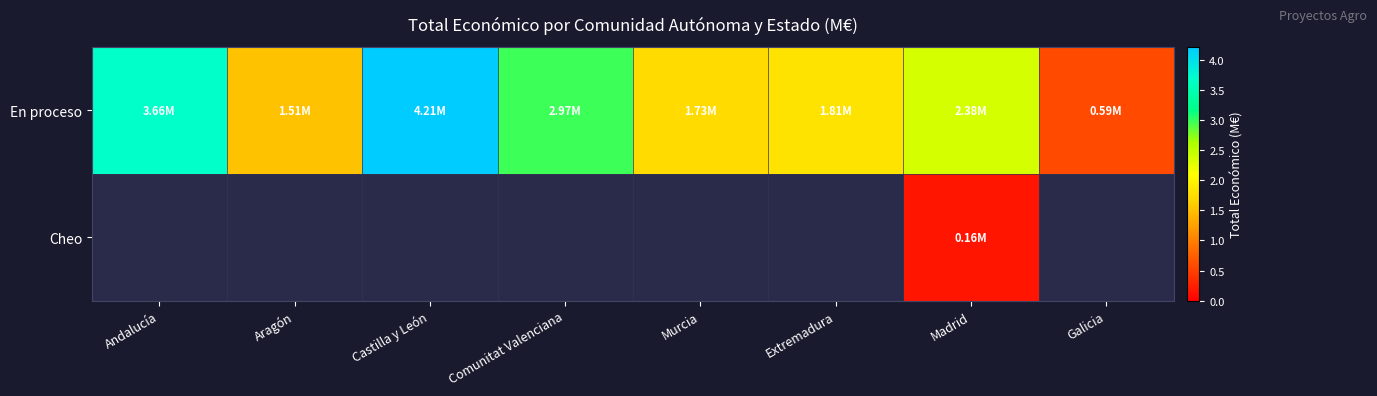

Which series has the widest spread of values?

En proceso